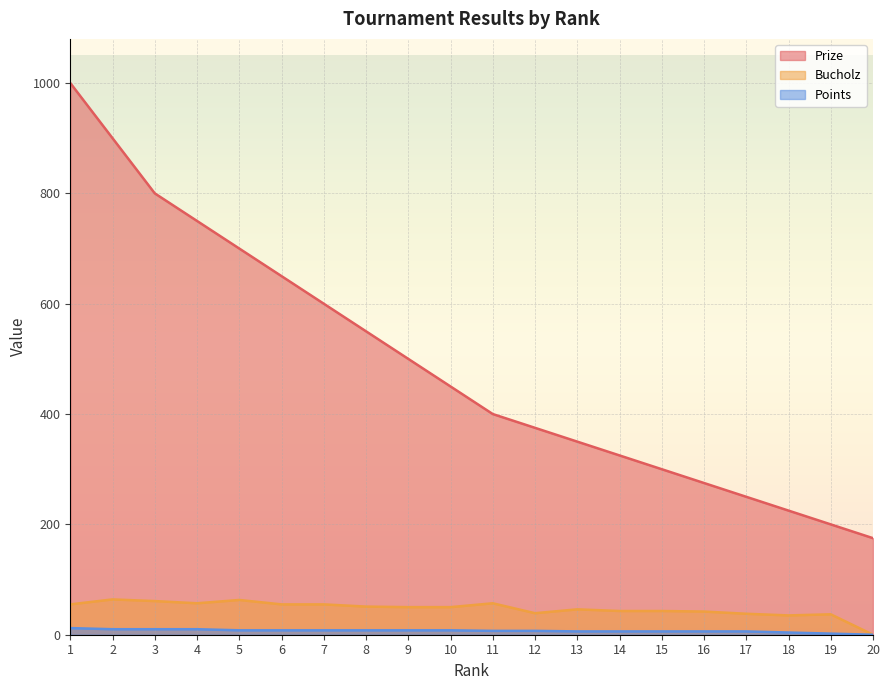

Is it true that Prize equals 1467 at 2?

False